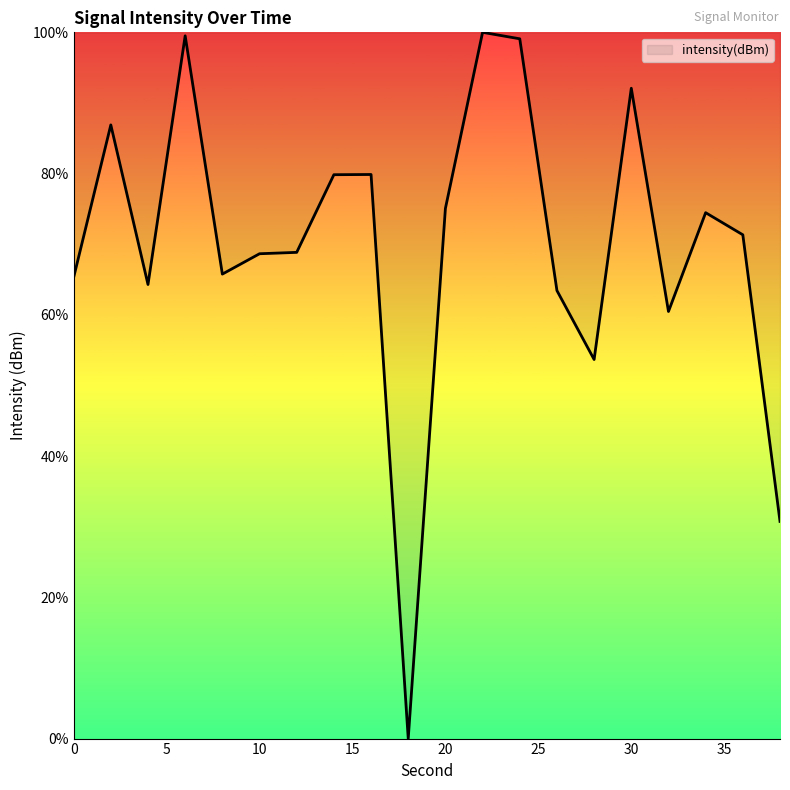

What is the difference between the maximum and minimum values?

100.0